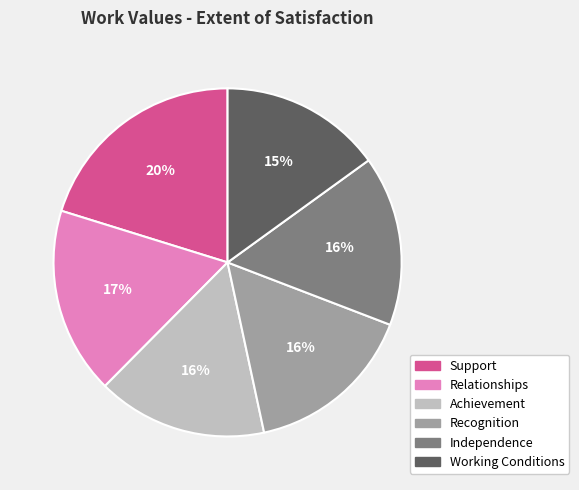

Is the sum of Relationships and Working Conditions greater than half?

No